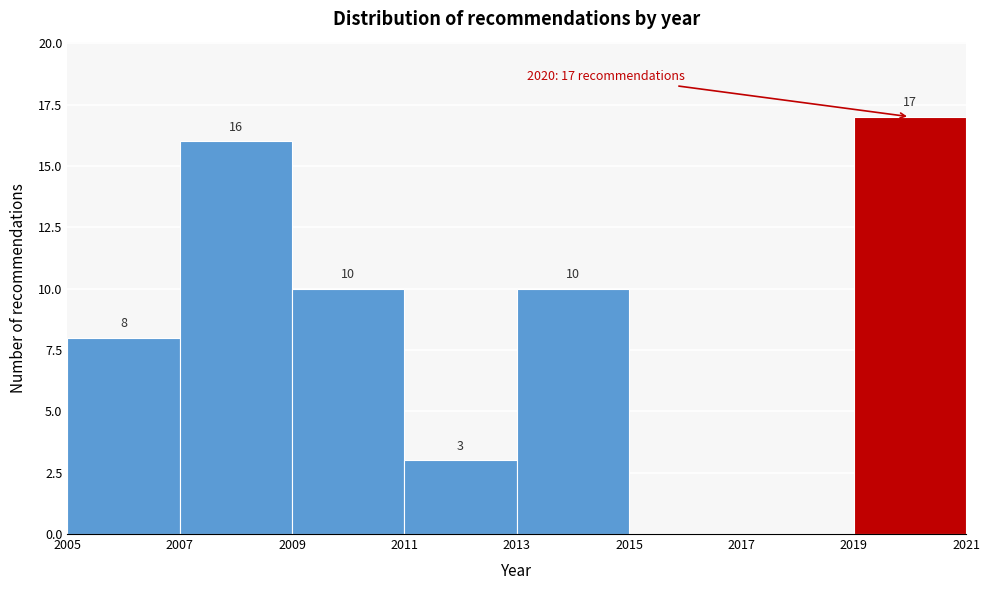

Which range on the x-axis has the tallest bar?

2019 to 2021